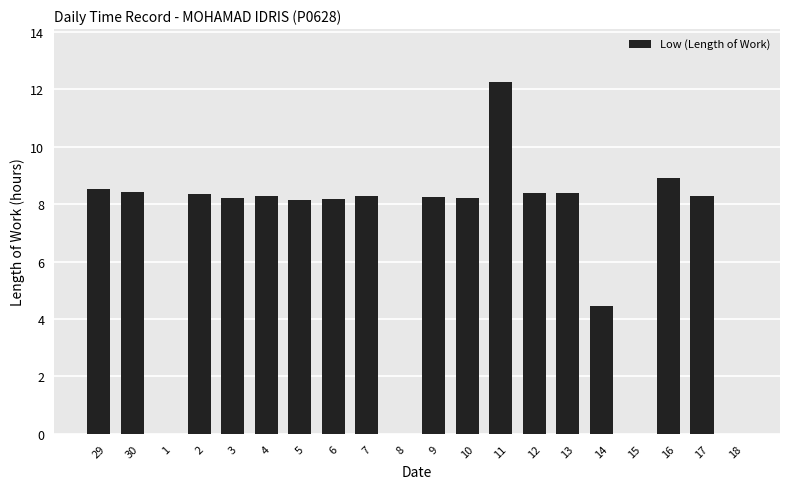

What is the maximum value shown in the chart?

12.3